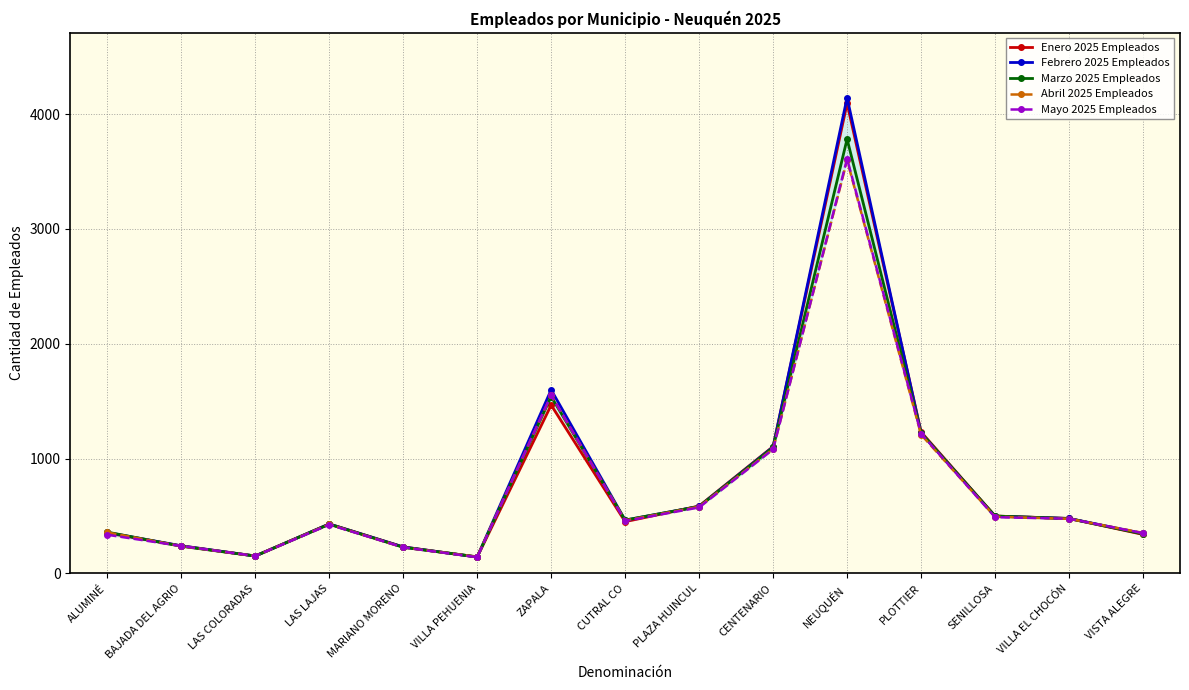

In Mayo 2025 Empleados, how many points are higher than both neighbors (excluding endpoints)?

3